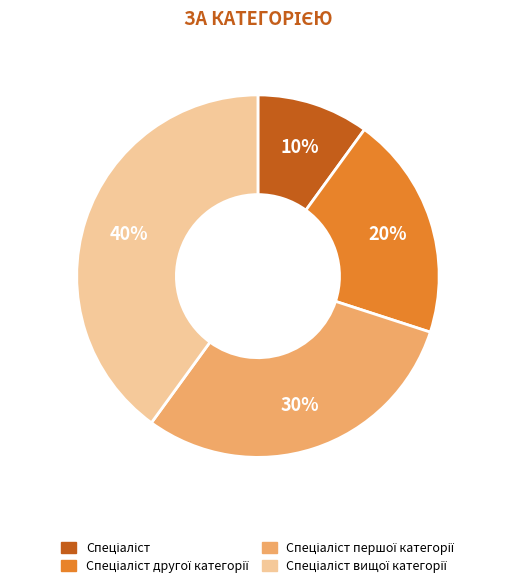

Is there a majority slice in this chart?

No